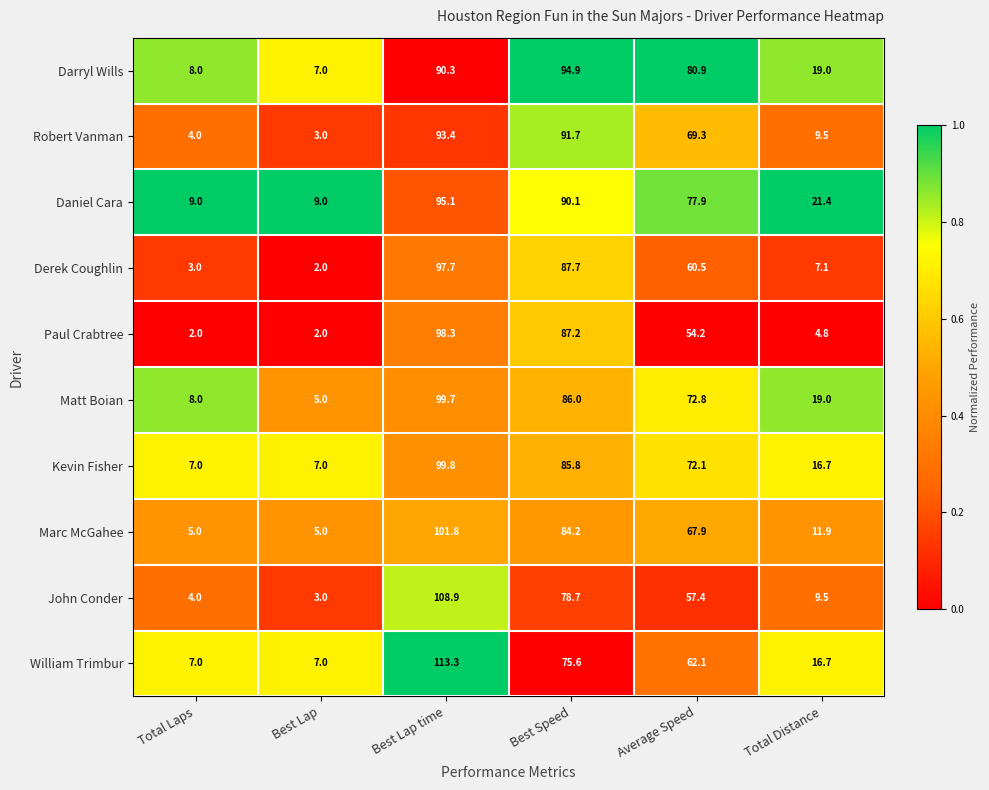

Is the value of William Trimbur at Total Distance greater than the value of Derek Coughlin at Total Laps?

Yes